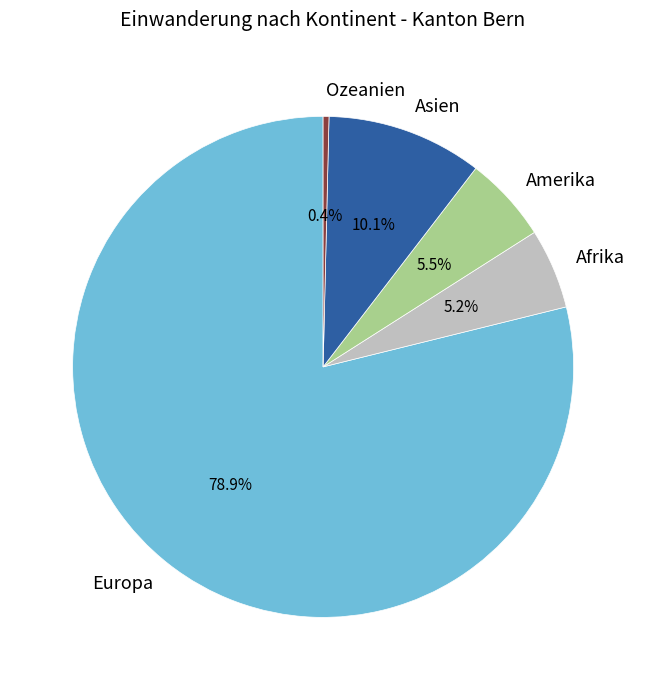

Approximately how many times larger is the value at Asien compared to Amerika?

1.8